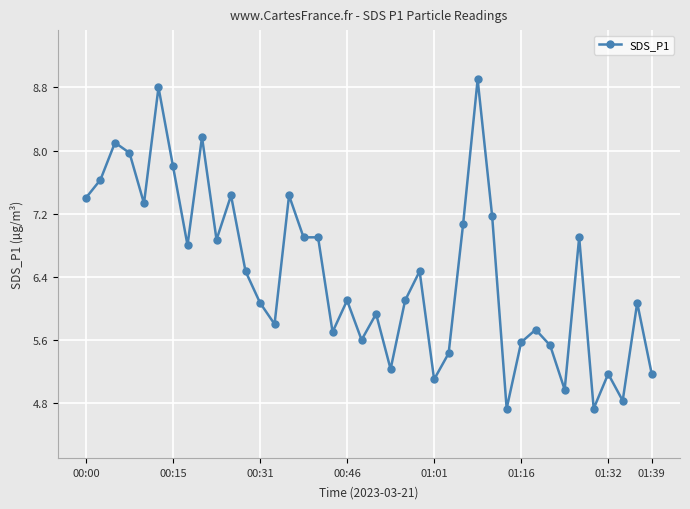

What is the difference between the maximum and minimum values?

4.2